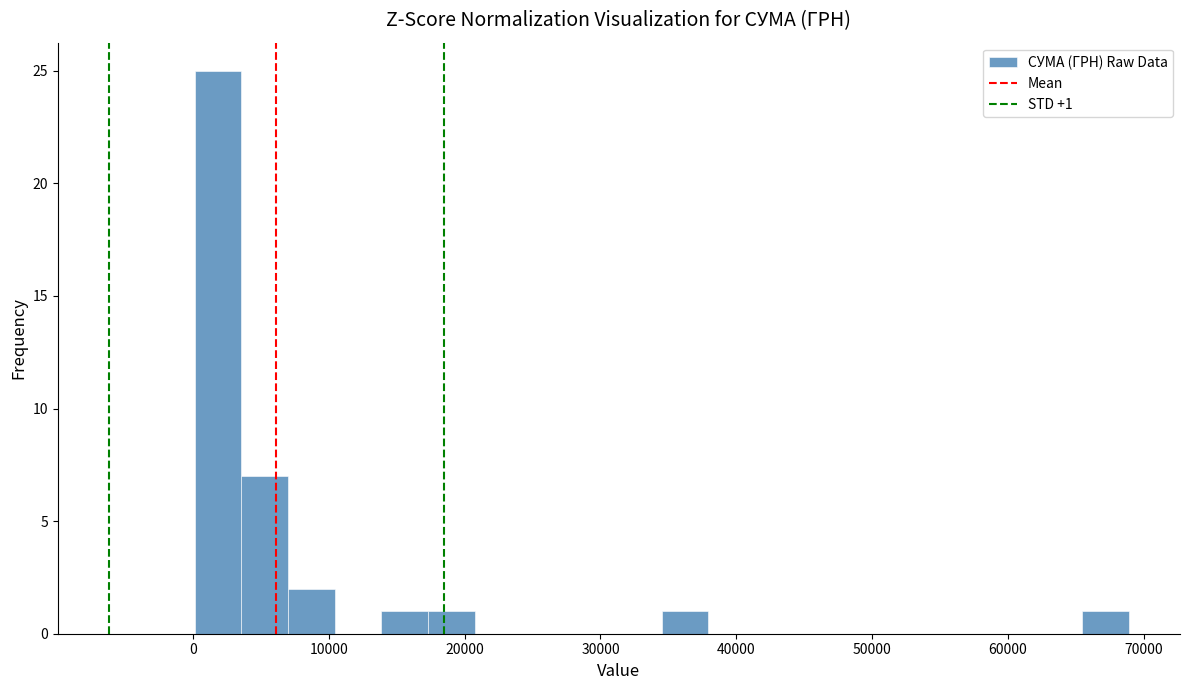

Around what value on the x-axis is the tallest bar? Give the approximate position of its centre, as read against the axis.

2000